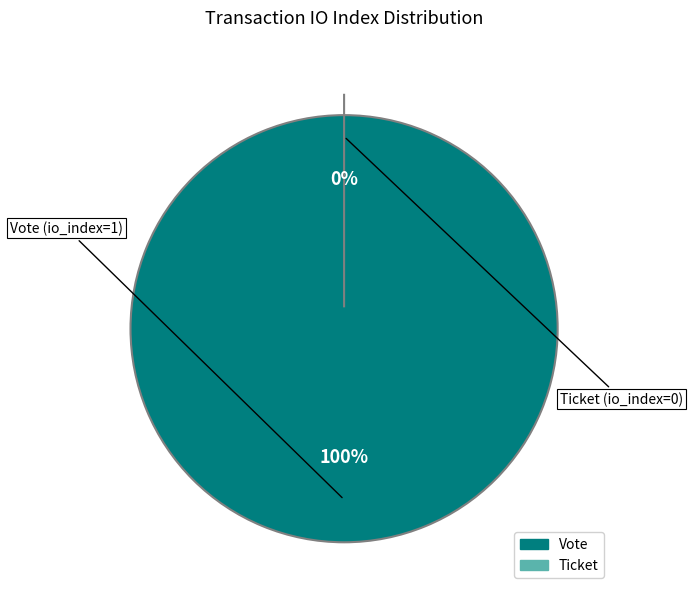

To the nearest percent, what portion does Vote (io_index=1) represent?

100%